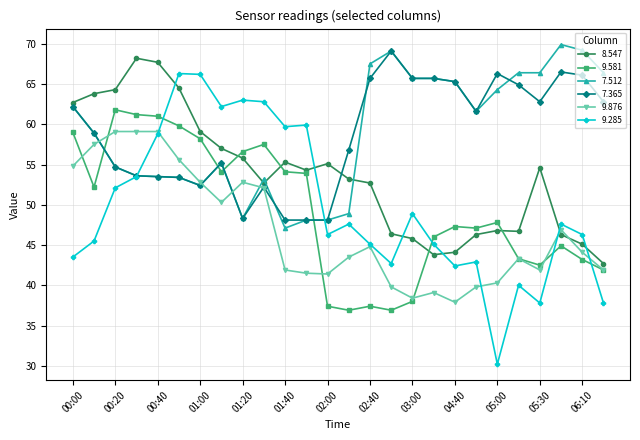

Which series has the widest spread of values?

9.285